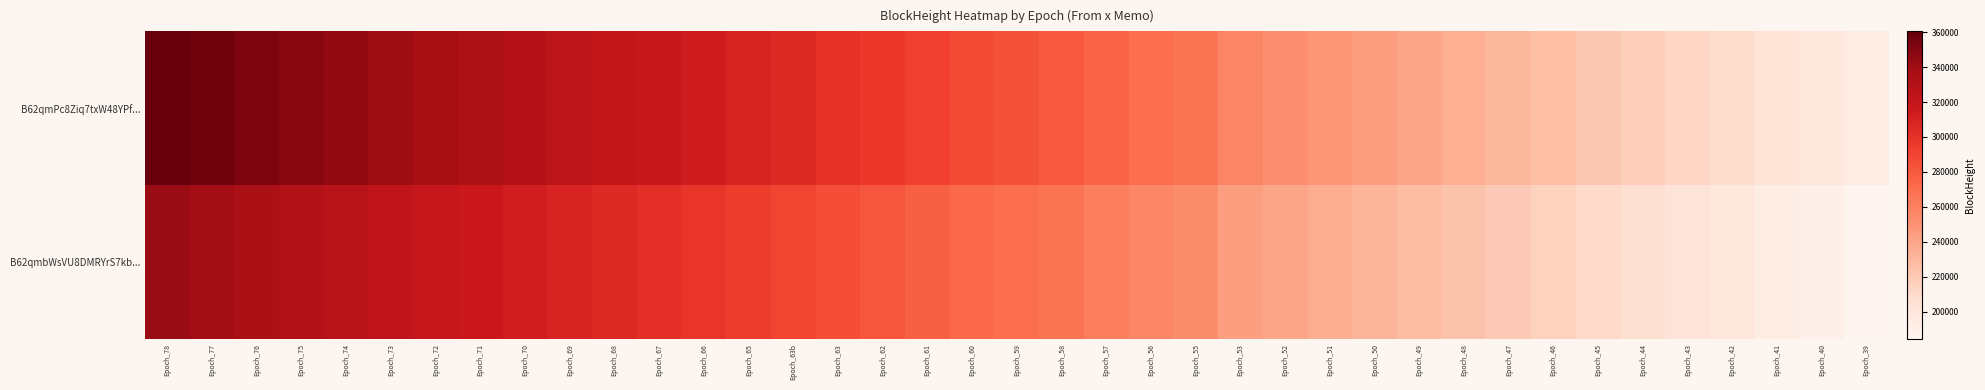

Reading left to right, transcribe all the data shown in this chart.

B62qmPc8Ziq7txW48YPf...: Epoch_78=360443.0	Epoch_77=356667.0	Epoch_76=352401.0	Epoch_75=348153.0	Epoch_74=344485.0	Epoch_73=340111.0	Epoch_72=336890.0	Epoch_71=333409.0	Epoch_70=328938.0	Epoch_69=325016.0	Epoch_68=321028.0	Epoch_67=317297.0	Epoch_66=313118.0	Epoch_65=309037.0	Epoch_63b=304633.0	Epoch_63=300380.0	Epoch_62=296152.0	Epoch_61=291742.0	Epoch_60=287403.0	Epoch_59=283832.0	Epoch_58=279618.0	Epoch_57=274491.0	Epoch_56=269970.0	Epoch_55=265995.0	Epoch_53=256600.0	Epoch_52=252008.0	Epoch_51=248077.0	Epoch_50=243289.0	Epoch_49=239503.0	Epoch_48=234570.0	Epoch_47=230331.0	Epoch_46=225644.0	Epoch_45=221103.0	Epoch_44=216847.0	Epoch_43=212288.0	Epoch_42=207965.0	Epoch_41=203352.0	Epoch_40=199126.0	Epoch_39=193971.0
B62qmbWsVU8DMRYrS7kb...: Epoch_78=342420.8	Epoch_77=338833.6	Epoch_76=334781.0	Epoch_75=330745.3	Epoch_74=327260.8	Epoch_73=323105.5	Epoch_72=320045.5	Epoch_71=316738.5	Epoch_70=312491.1	Epoch_69=308765.2	Epoch_68=304976.6	Epoch_67=301432.1	Epoch_66=297462.1	Epoch_65=293585.1	Epoch_63b=289401.3	Epoch_63=285361.0	Epoch_62=281344.4	Epoch_61=277154.9	Epoch_60=273032.8	Epoch_59=269640.4	Epoch_58=265637.1	Epoch_57=260766.4	Epoch_56=256471.5	Epoch_55=252695.2	Epoch_53=243770.0	Epoch_52=239407.6	Epoch_51=235673.1	Epoch_50=231124.5	Epoch_49=227527.8	Epoch_48=222841.5	Epoch_47=218814.4	Epoch_46=214361.8	Epoch_45=210047.8	Epoch_44=206004.6	Epoch_43=201673.6	Epoch_42=197566.8	Epoch_41=193184.4	Epoch_40=189169.7	Epoch_39=184272.4